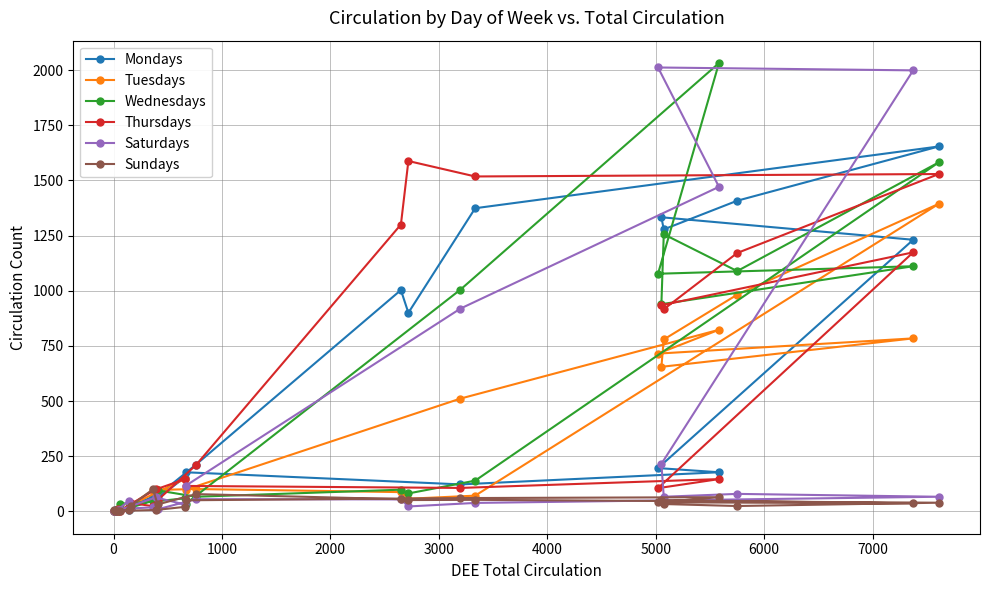

How many categories are shown in the chart?

24